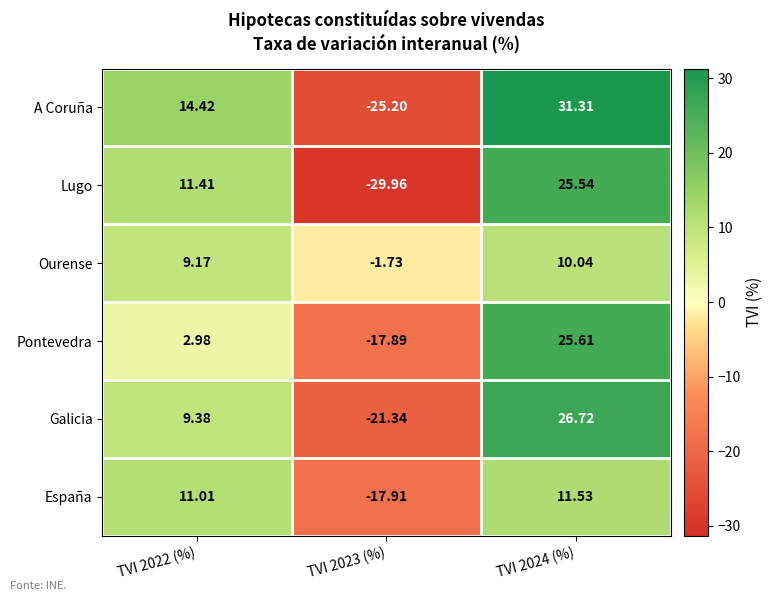

What is the difference between the highest and lowest values at TVI 2022 (%)?

11.4